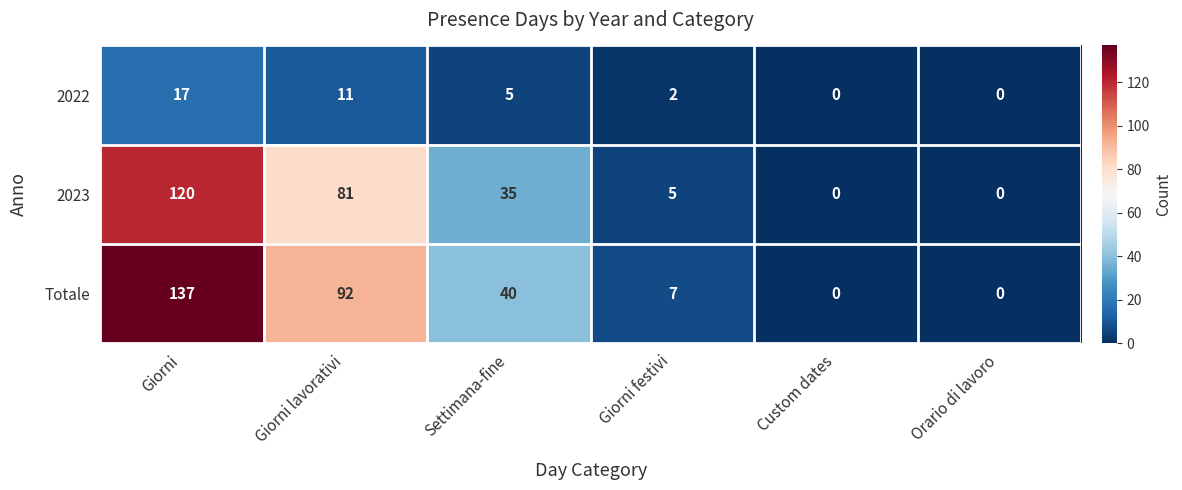

The value of Totale at Giorni is 226. True or false?

False